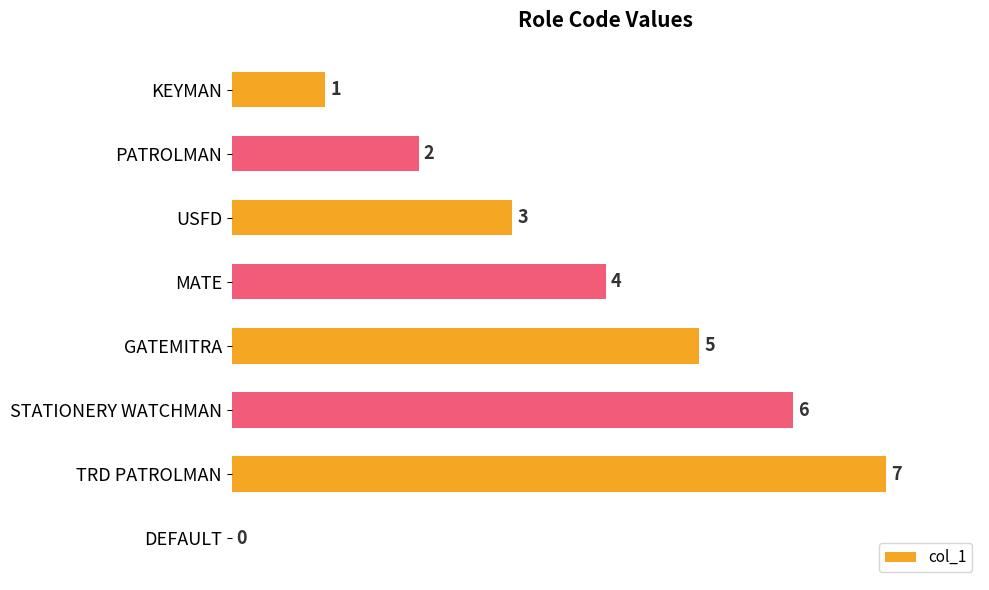

Where is the data nearest to the value 3?

USFD